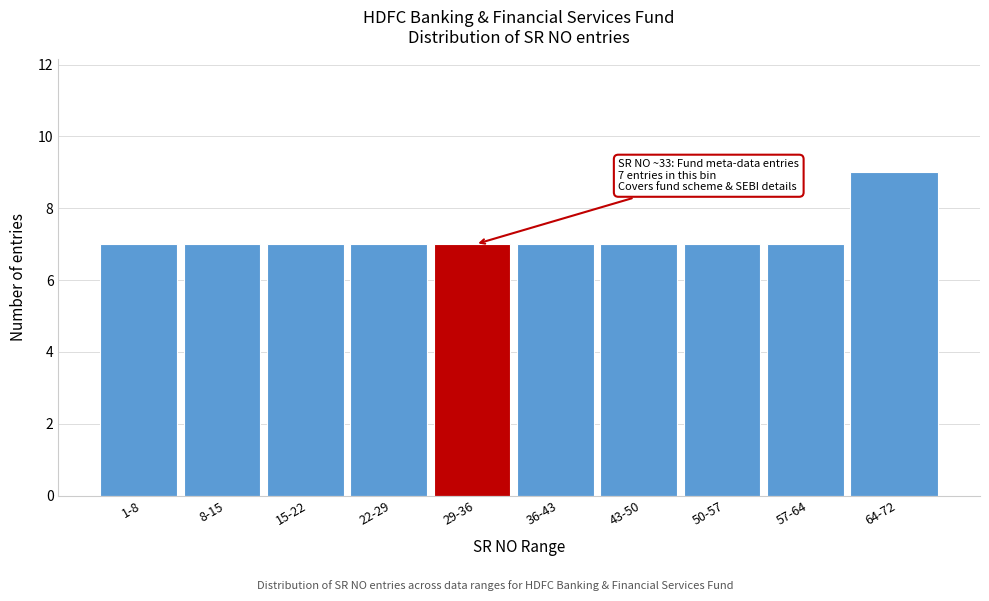

Reading left to right, transcribe all the data shown in this chart.

1-8=7	8-15=7	15-22=7	22-29=7	29-36=7	36-43=7	43-50=7	50-57=7	57-64=7	64-72=9